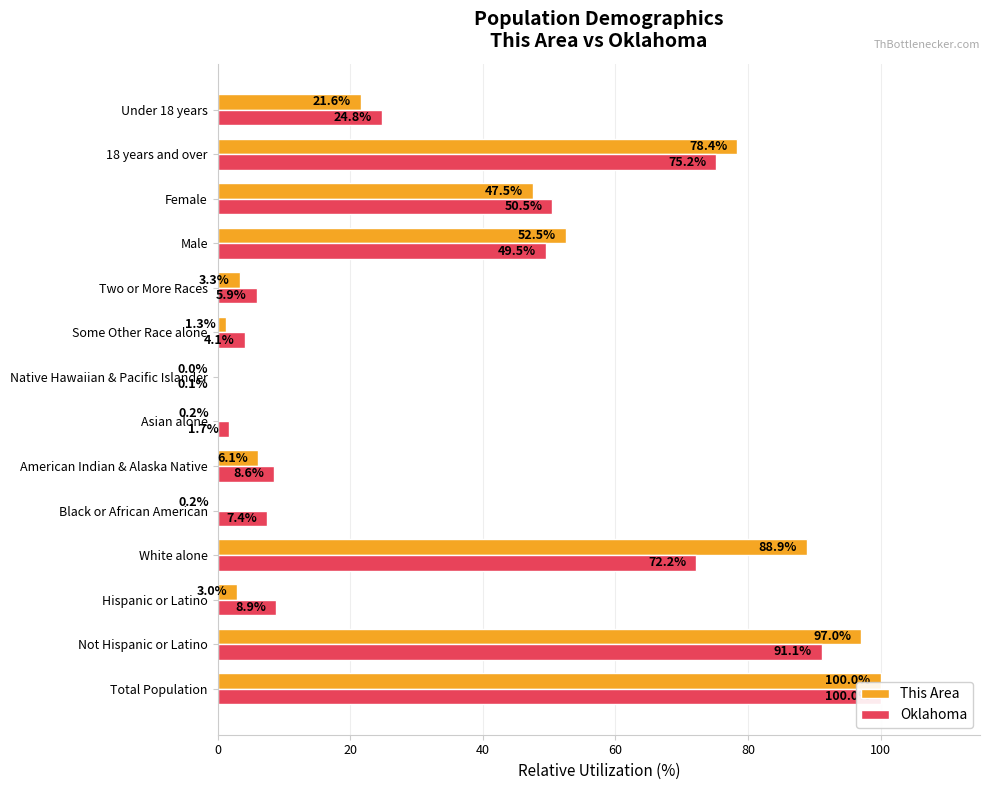

How many groups of bars are there?

14